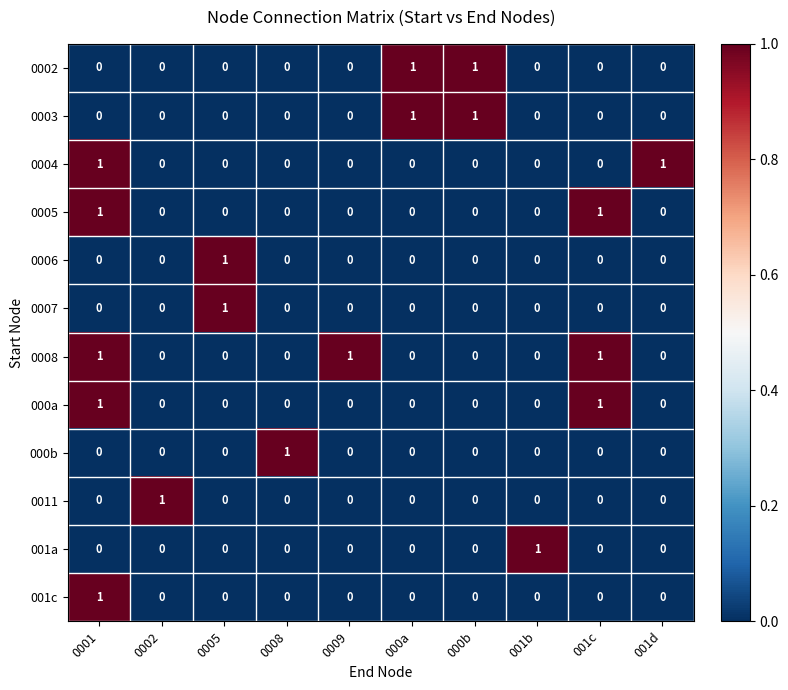

The 0004 series shows 0 at 001b. True or false?

True